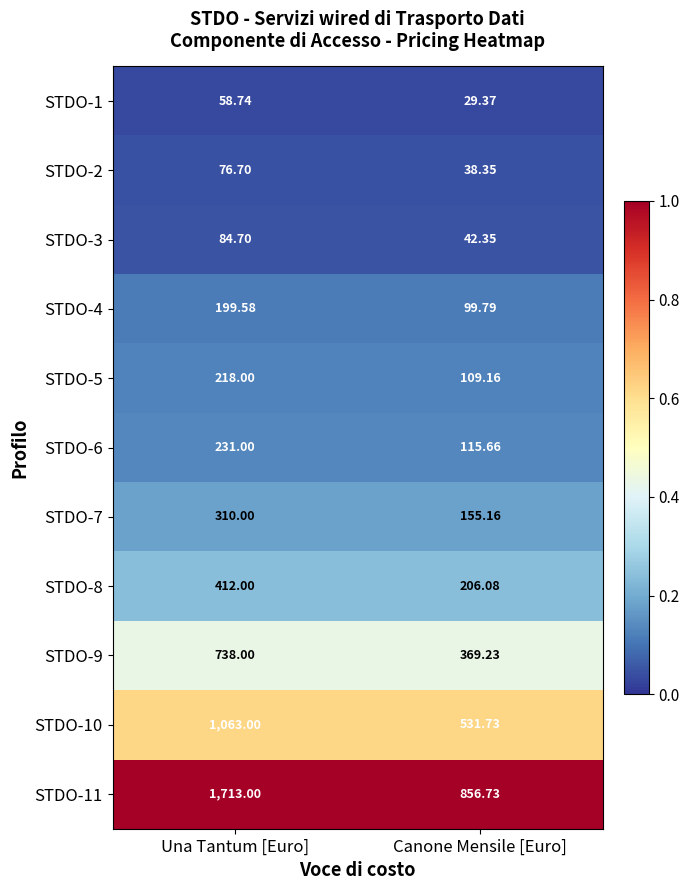

How many categories are shown in the chart?

2